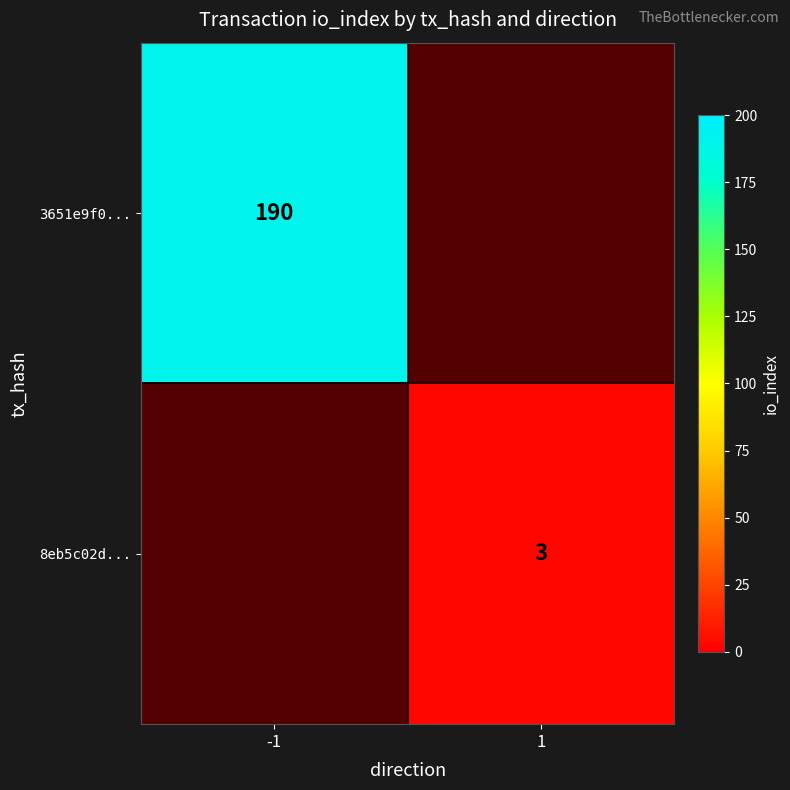

The value of 8eb5c02d... at 1 is 5. True or false?

False